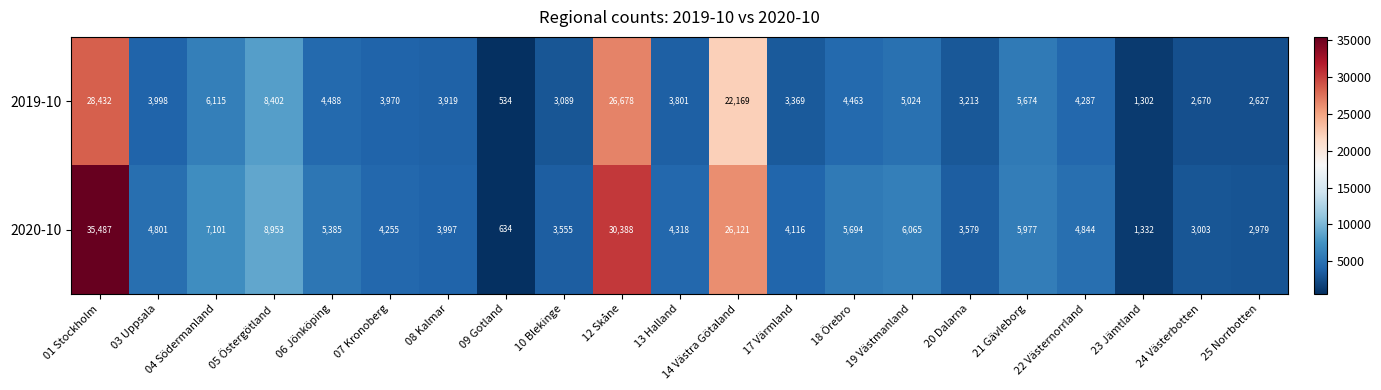

Which series has the largest total across all categories?

2020-10